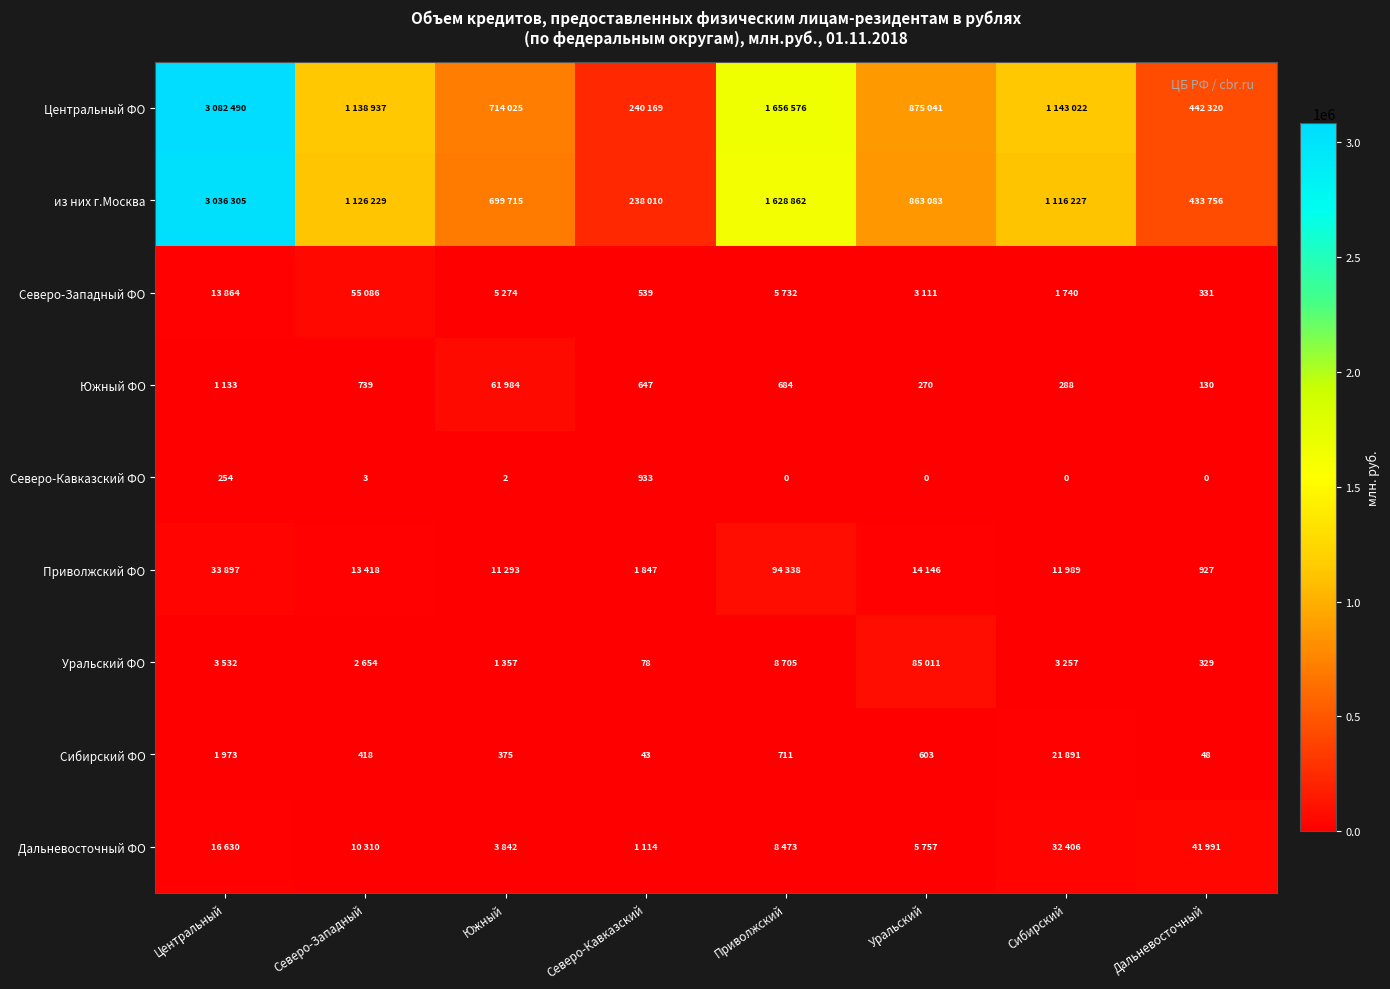

What is the greatest value displayed?

3082490